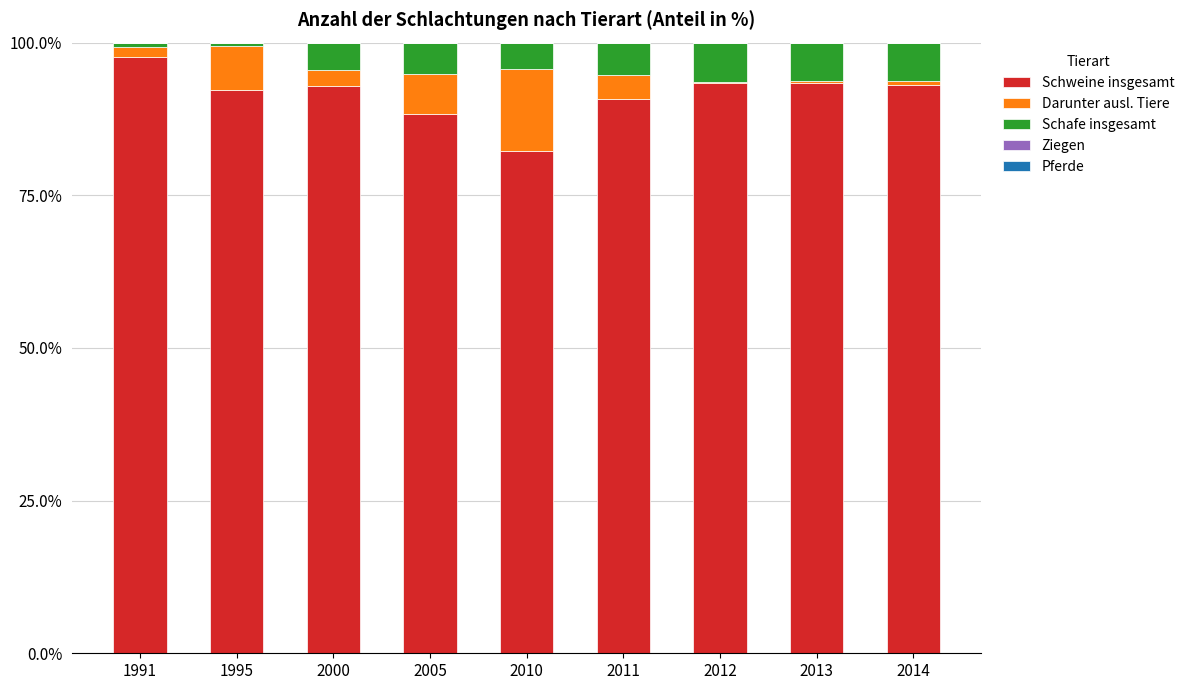

At which label does Schweine insgesamt reach its peak?

1991